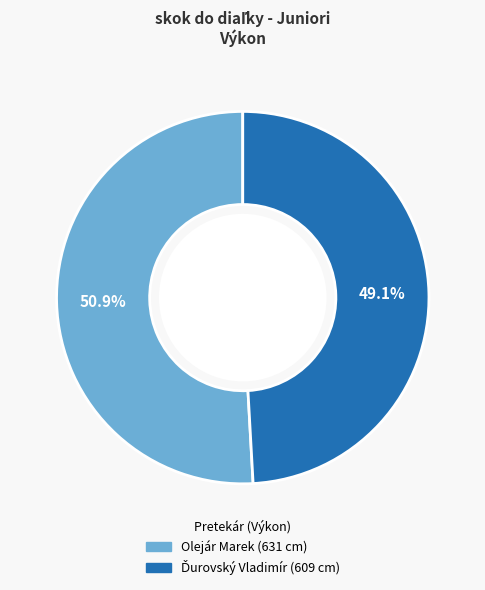

Which slice is the largest?

Olejár Marek